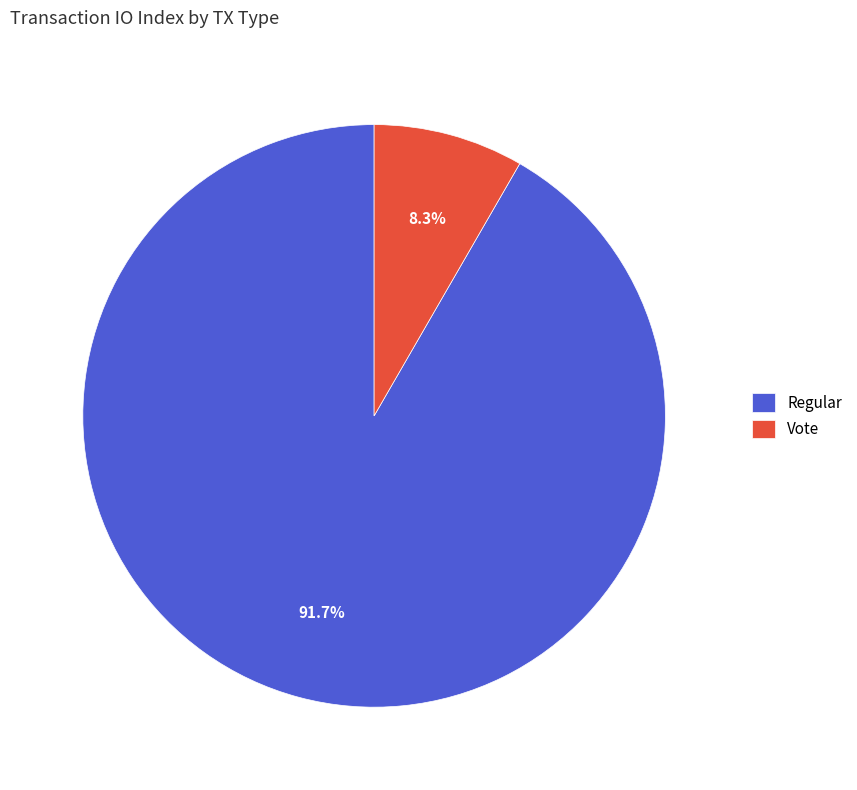

Is Regular the majority of the pie?

Yes